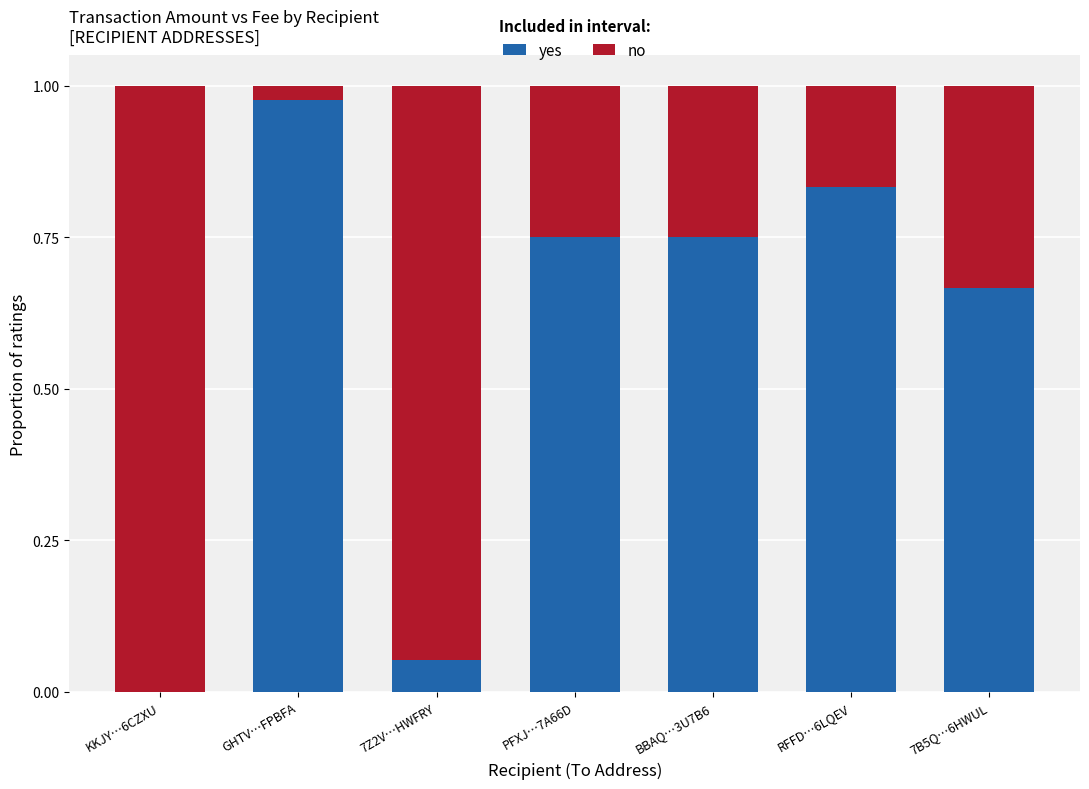

What is the sum of all yes values?

4.0